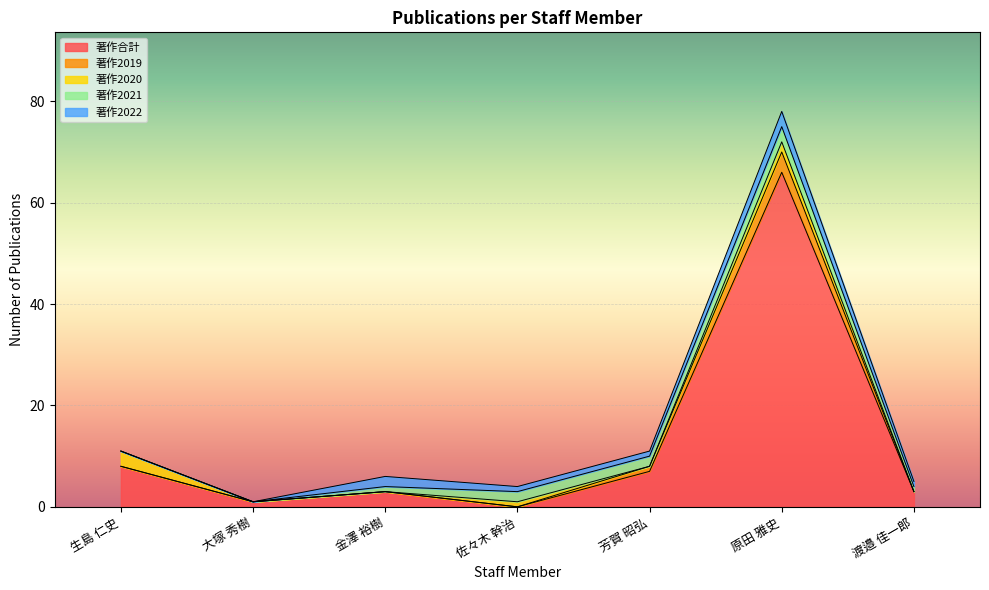

What is the value of the 著作2021 point at the 7th from the left?

1